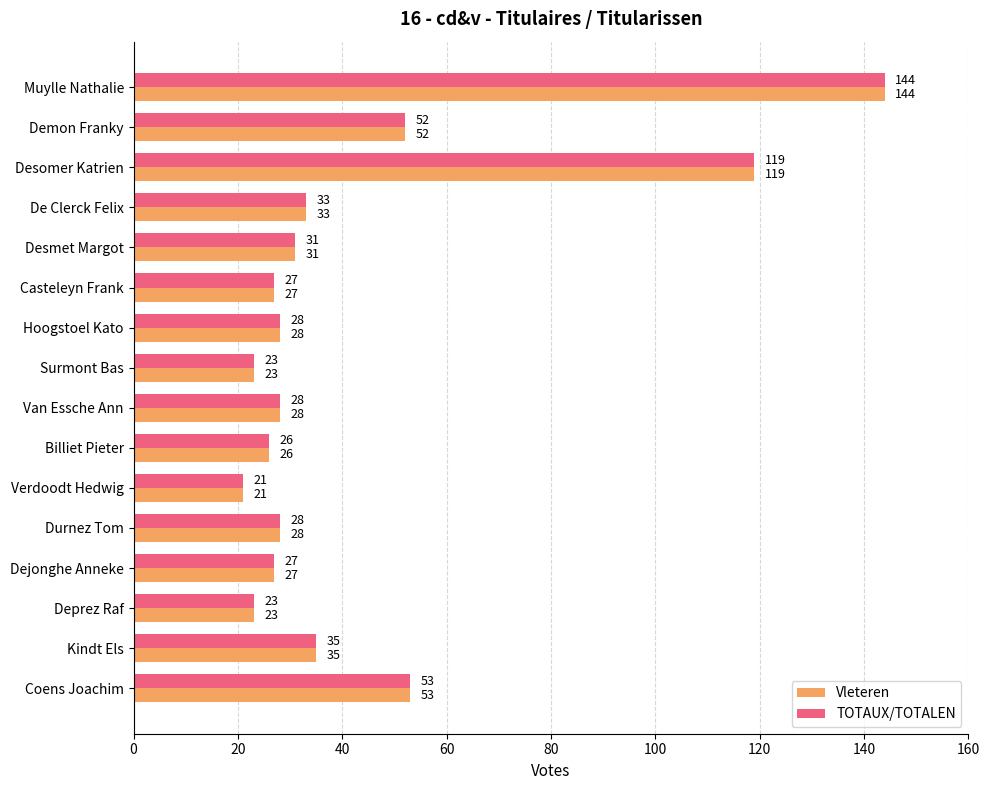

What are all the series names shown in the legend?

Vleteren, TOTAUX/TOTALEN